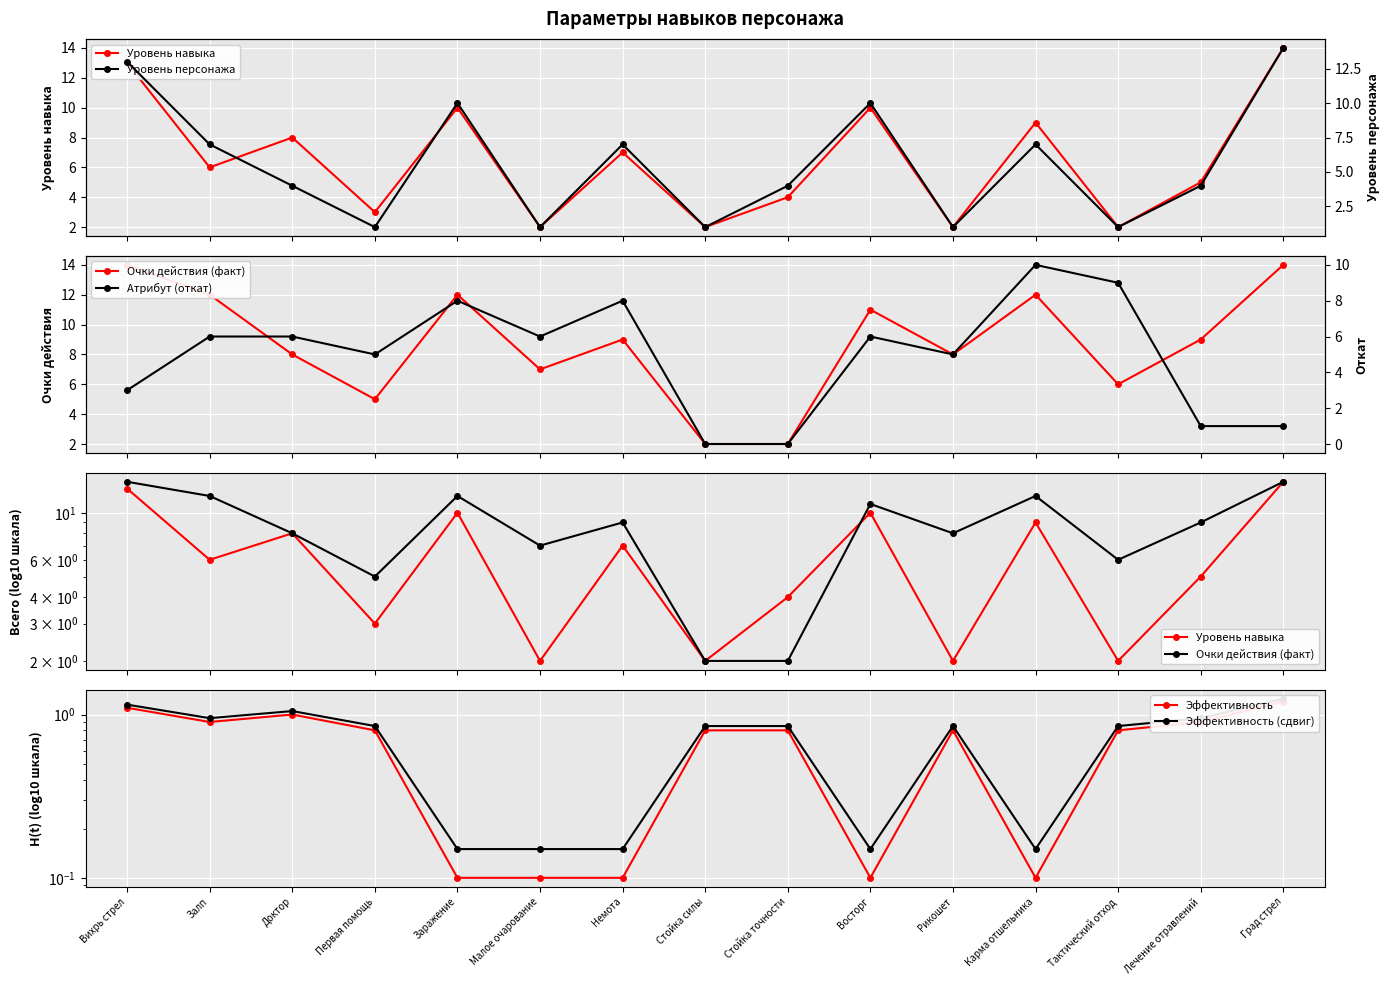

How many series are shown in this chart?

6